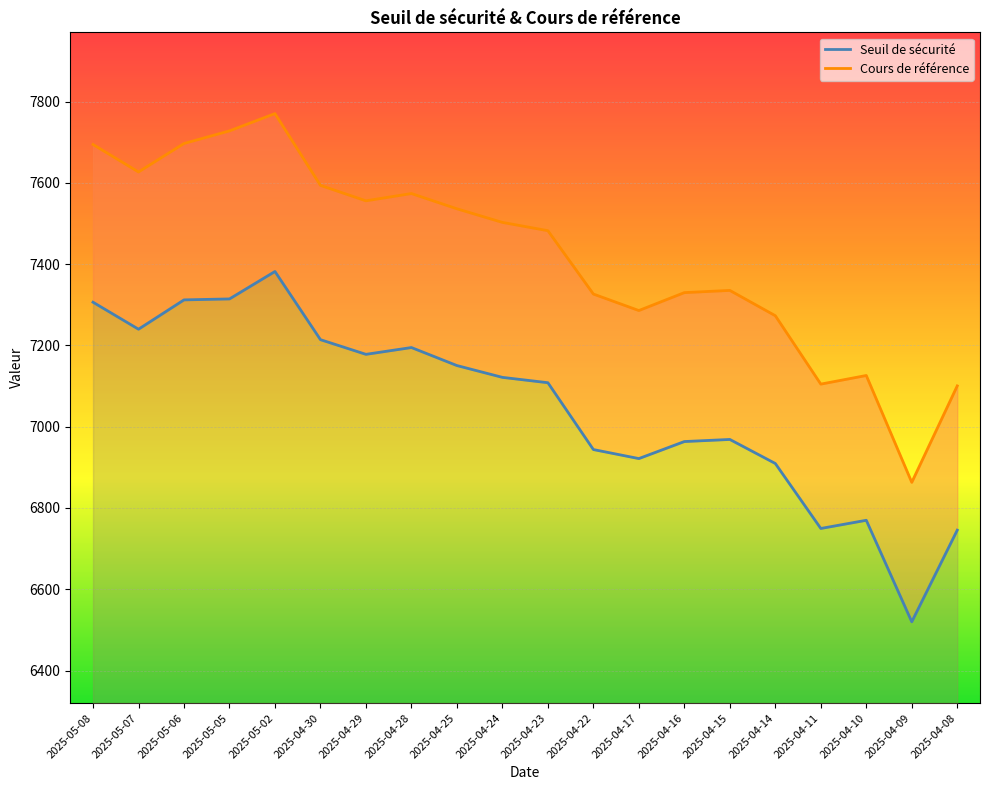

At which label does Seuil de sécurité reach its minimum?

2025-04-09